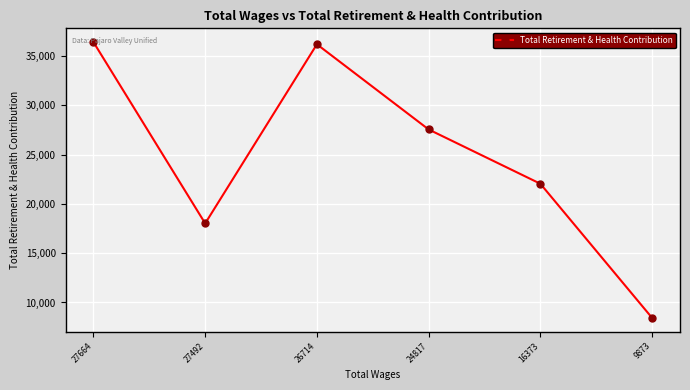

Which has a higher value, 9873 or 24817?

24817